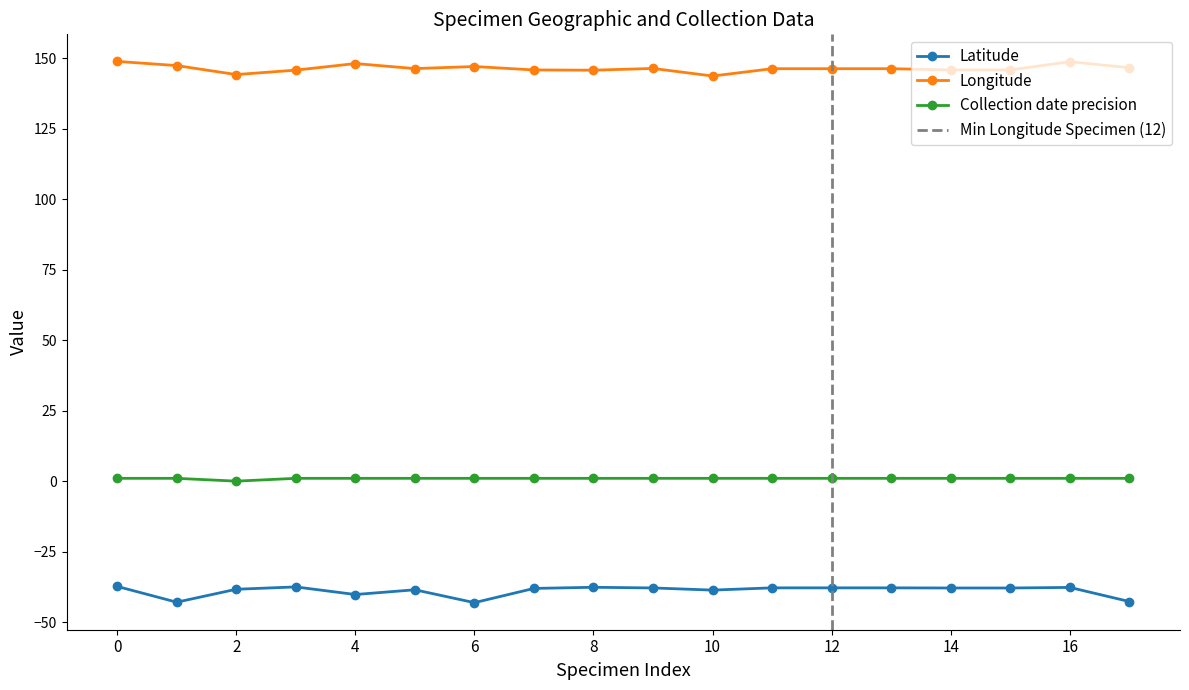

Where does the Longitude series first go above 146?

0